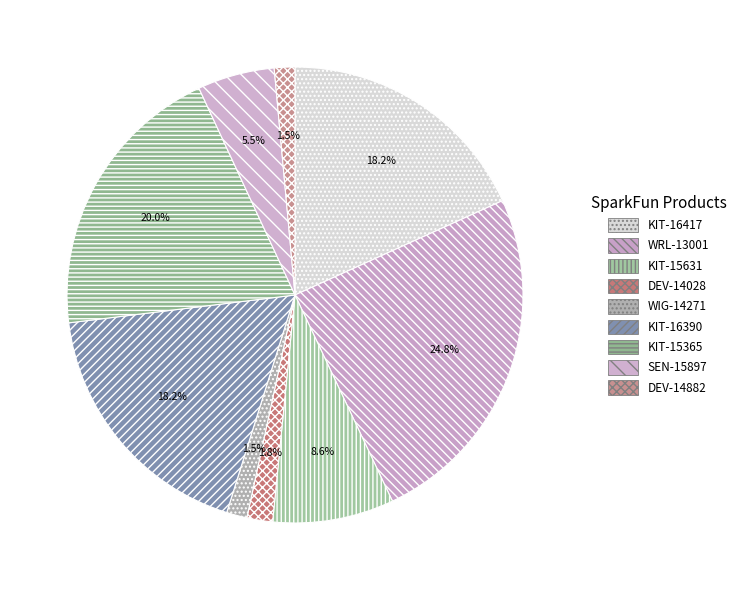

Approximately how many times larger is the value at KIT-16390 compared to KIT-16417?

1.0